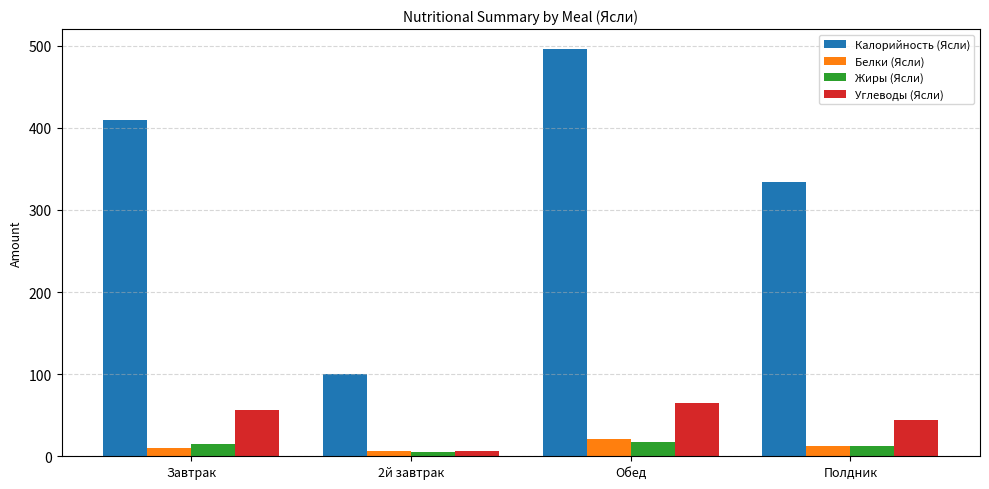

Does the chart contain any negative values?

No